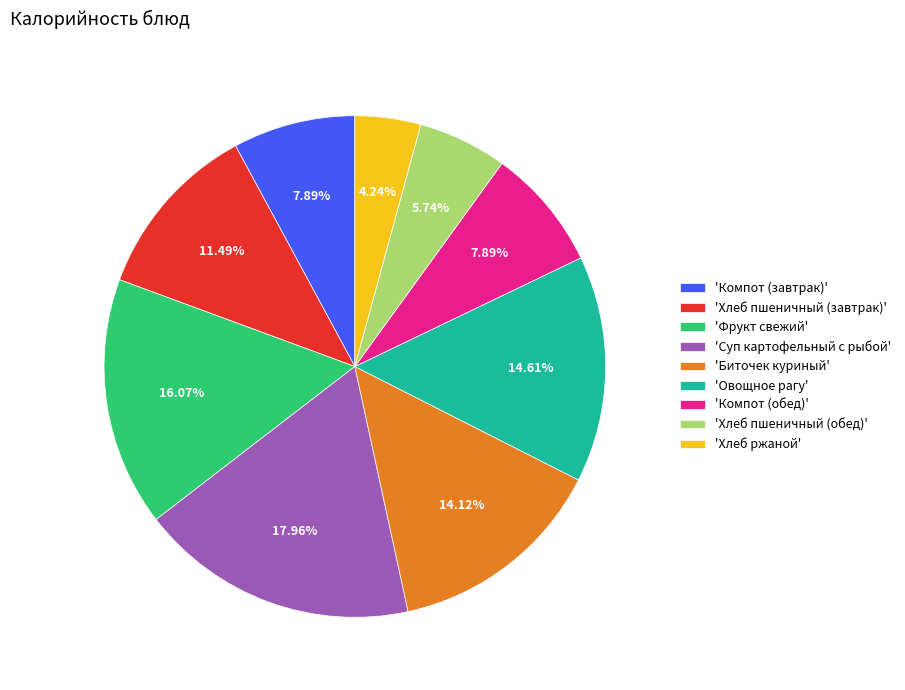

Is there a majority slice in this chart?

No